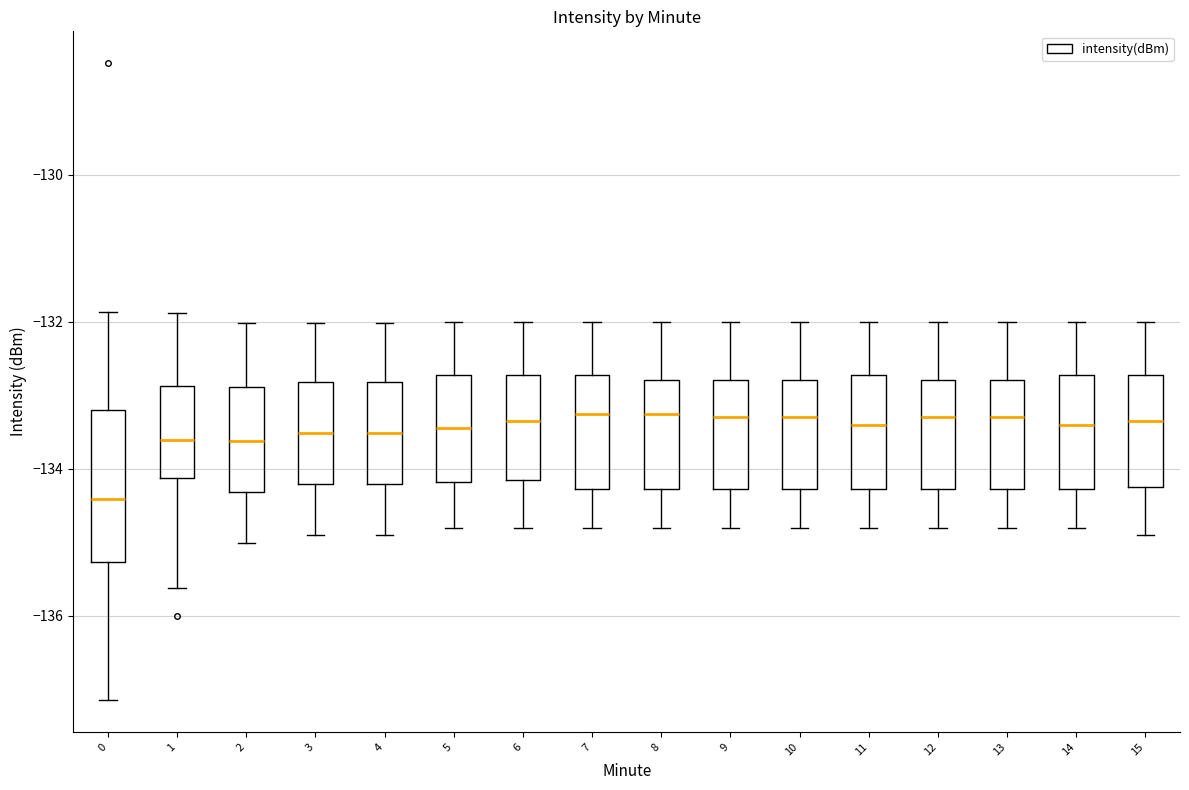

Which box is the tallest, from its lower edge to its upper edge?

0